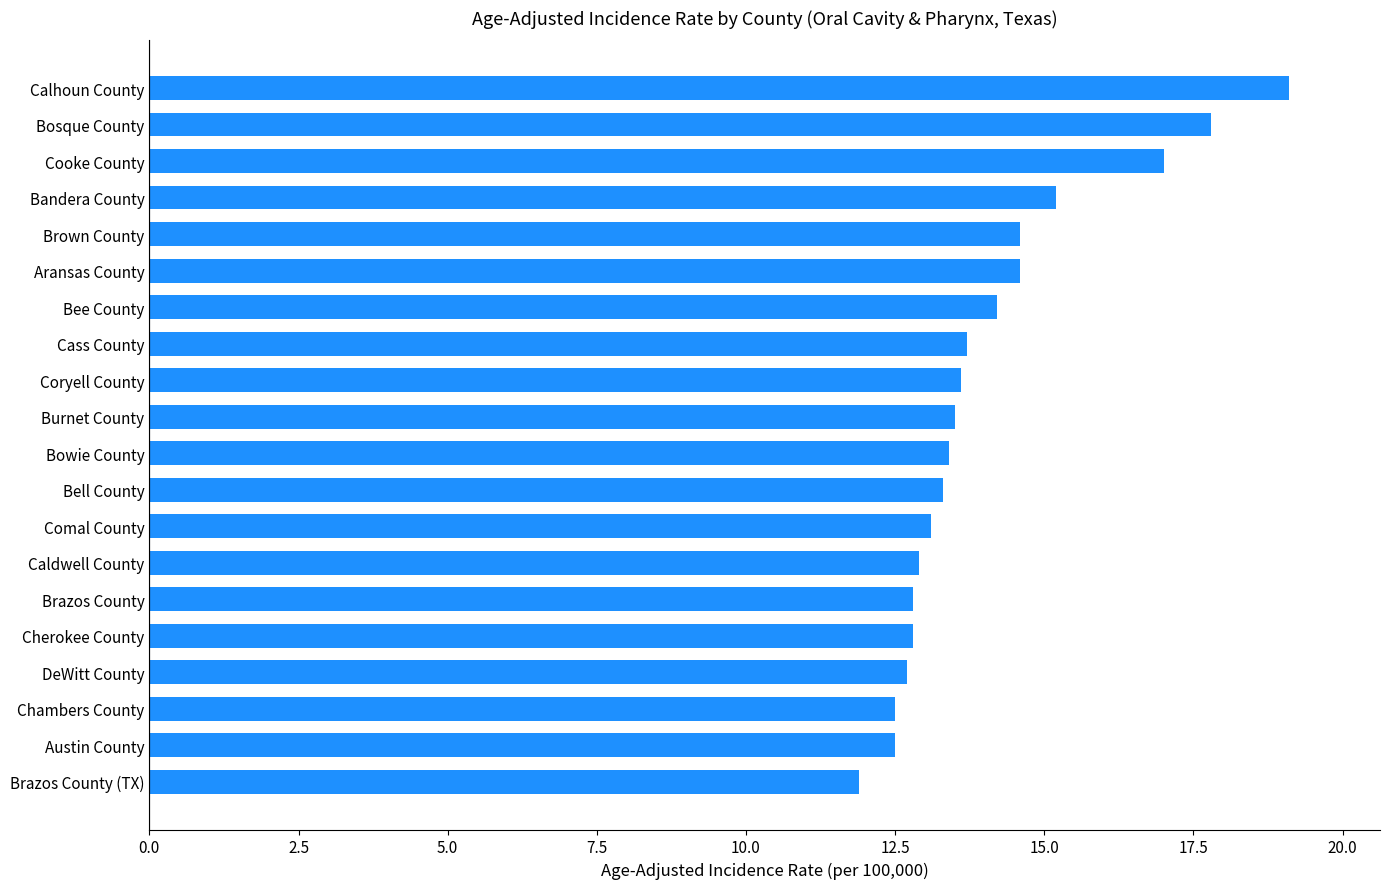

Which category has the highest value across all series?

Calhoun County